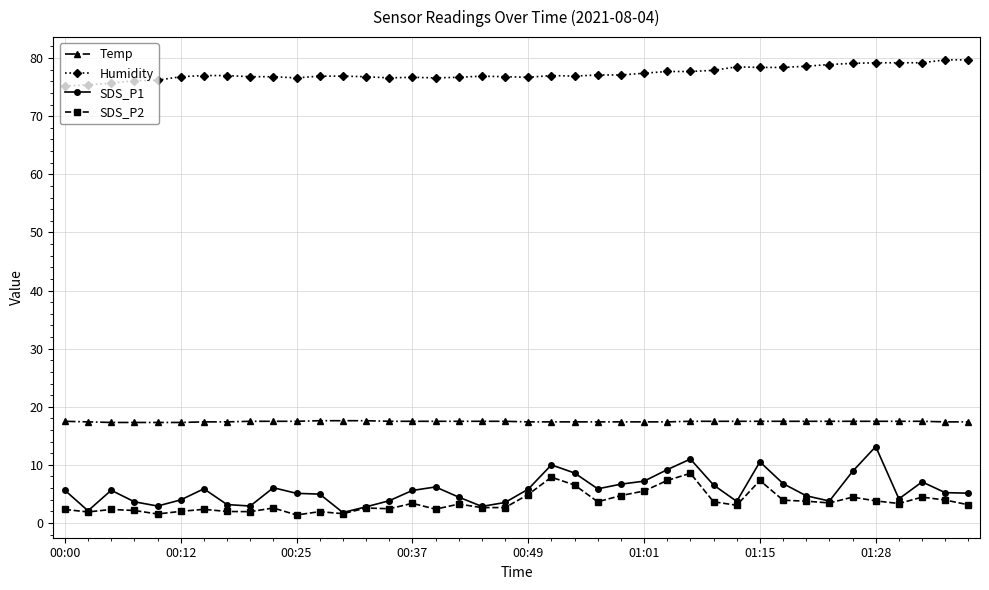

True or false: SDS_P2 and Temp cross at least once.

False